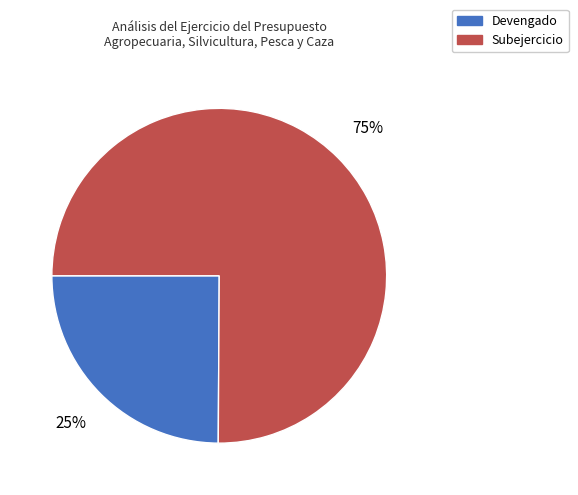

To the nearest percent, what portion does Subejercicio represent?

75%